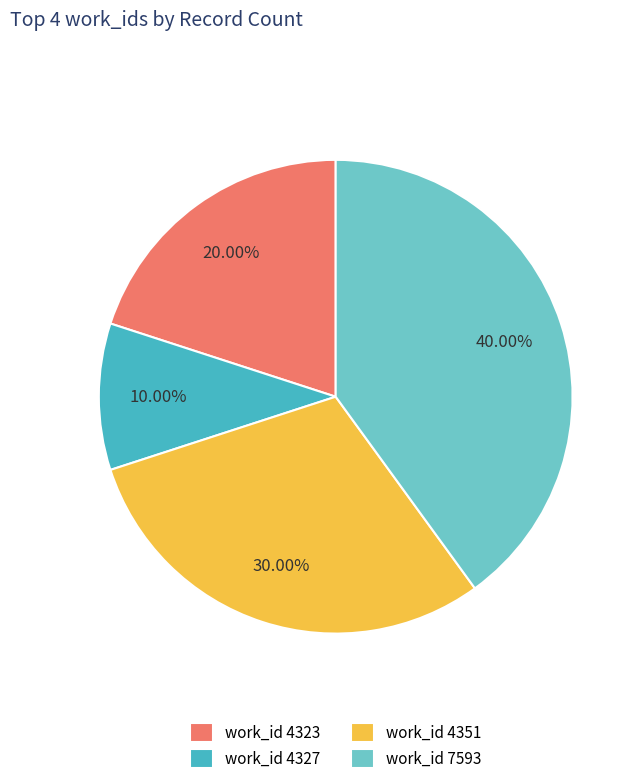

Between work_id 4323 and work_id 7593, which is larger?

work_id 7593